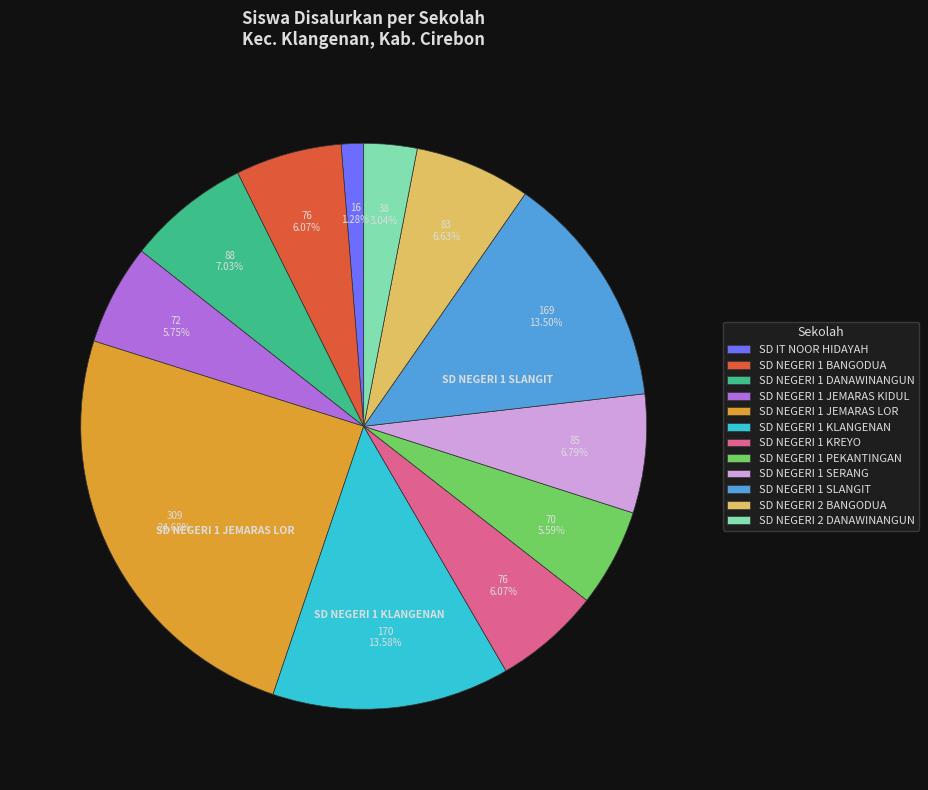

The SD NEGERI 1 DANAWINANGUN slice represents 7% of the pie. True or false?

True